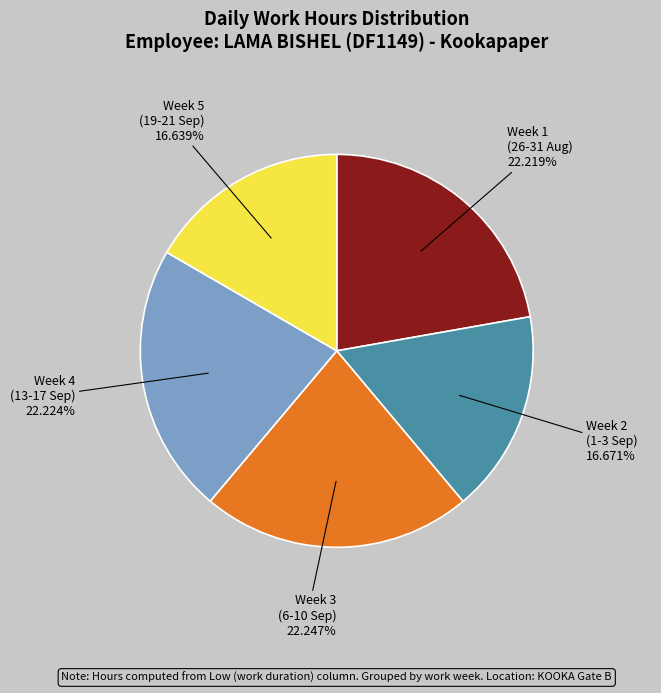

Does any single category account for the majority?

No